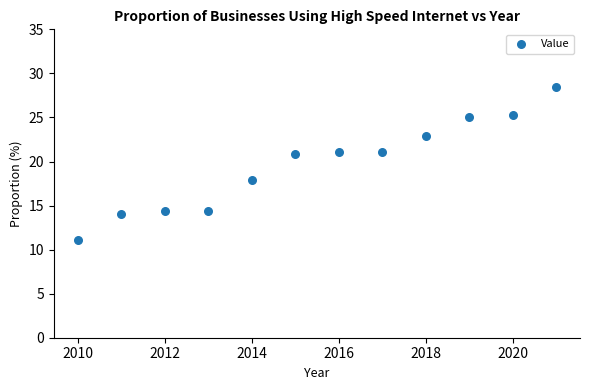

What is the average Y value?

19.7